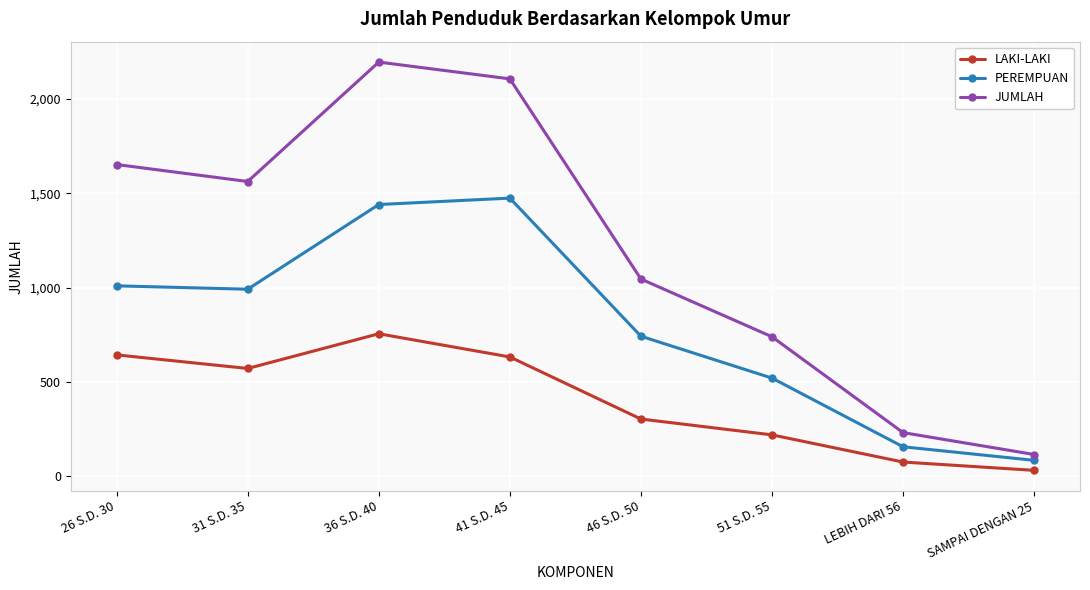

Which series has the largest total across all categories?

JUMLAH